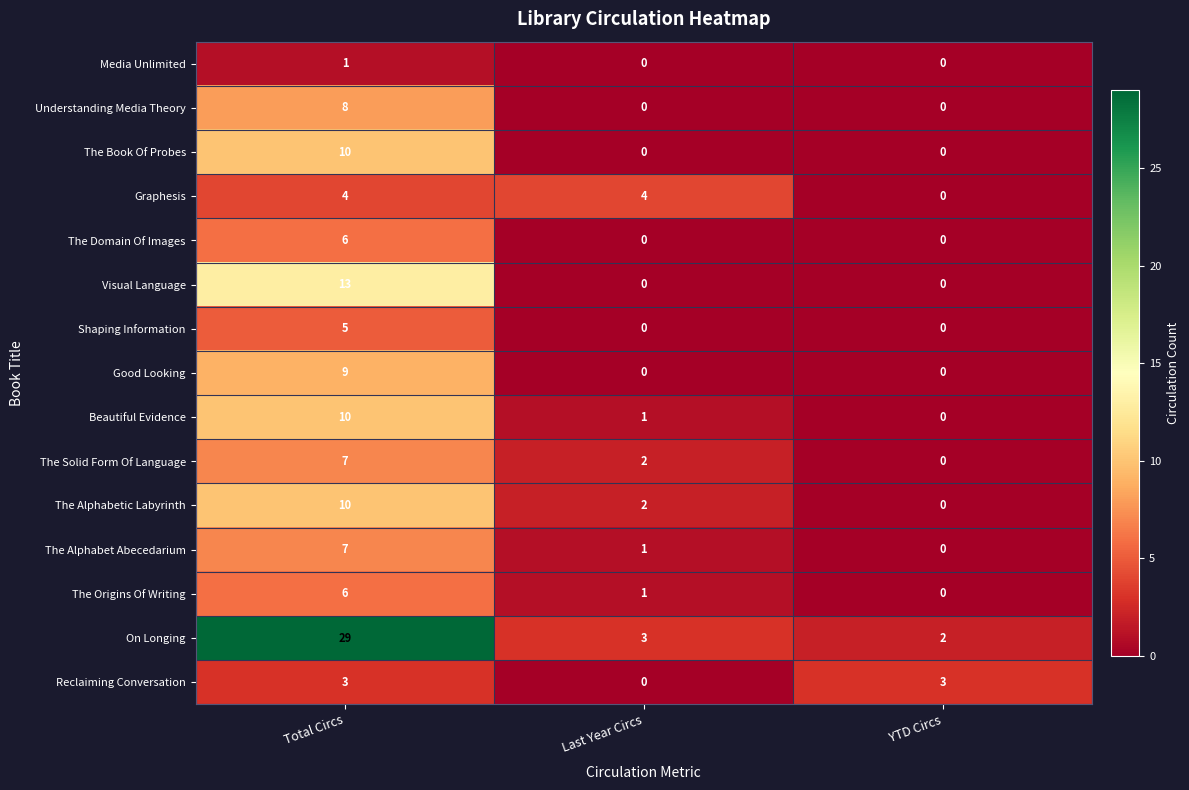

Where is The Alphabetic Labyrinth nearest to the value 5?

Last Year Circs